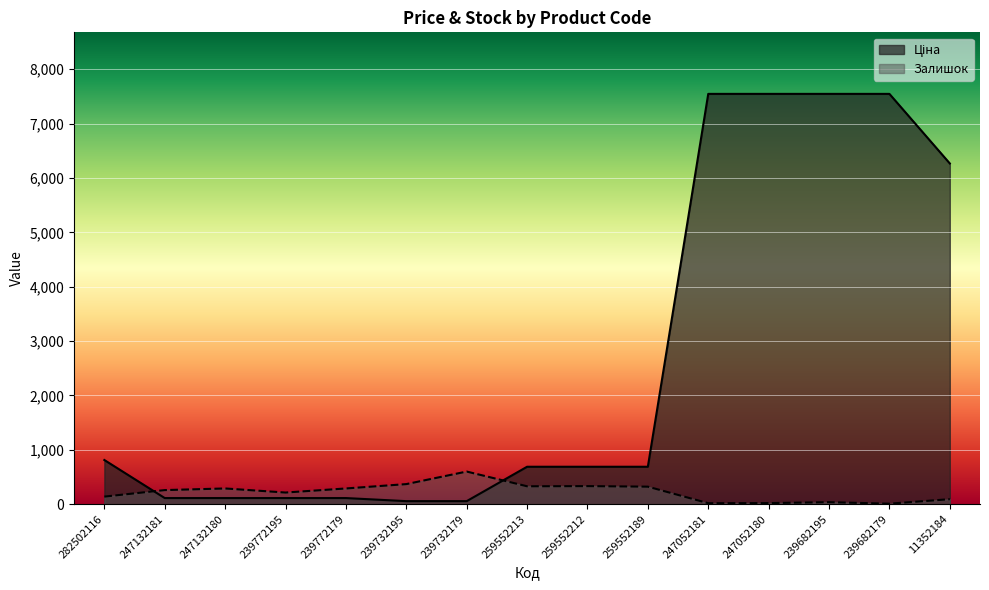

How many lines are shown in the chart?

2